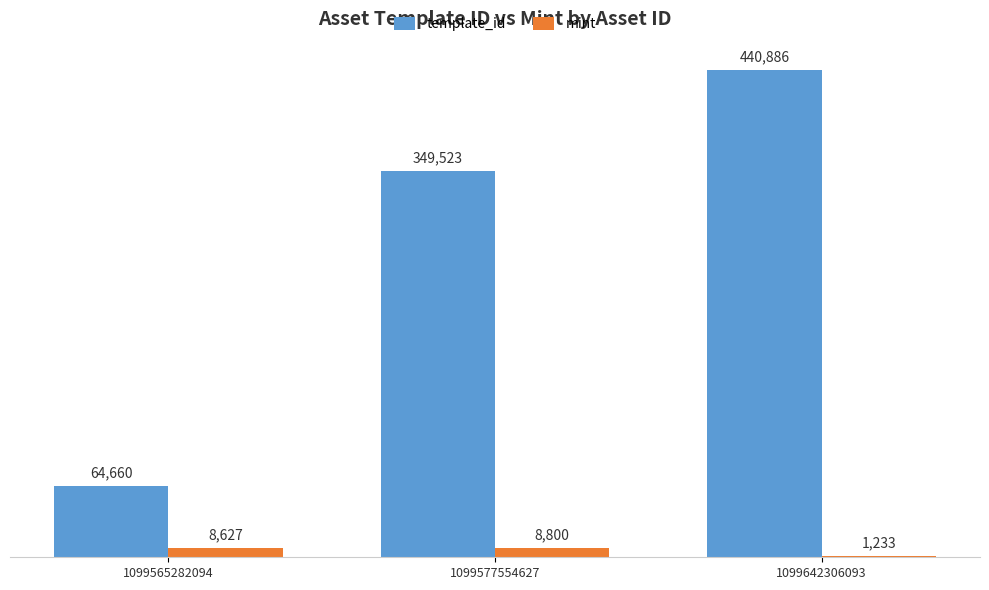

What is the approximate value of template_id at 1099577554627, to the nearest 50?

349500